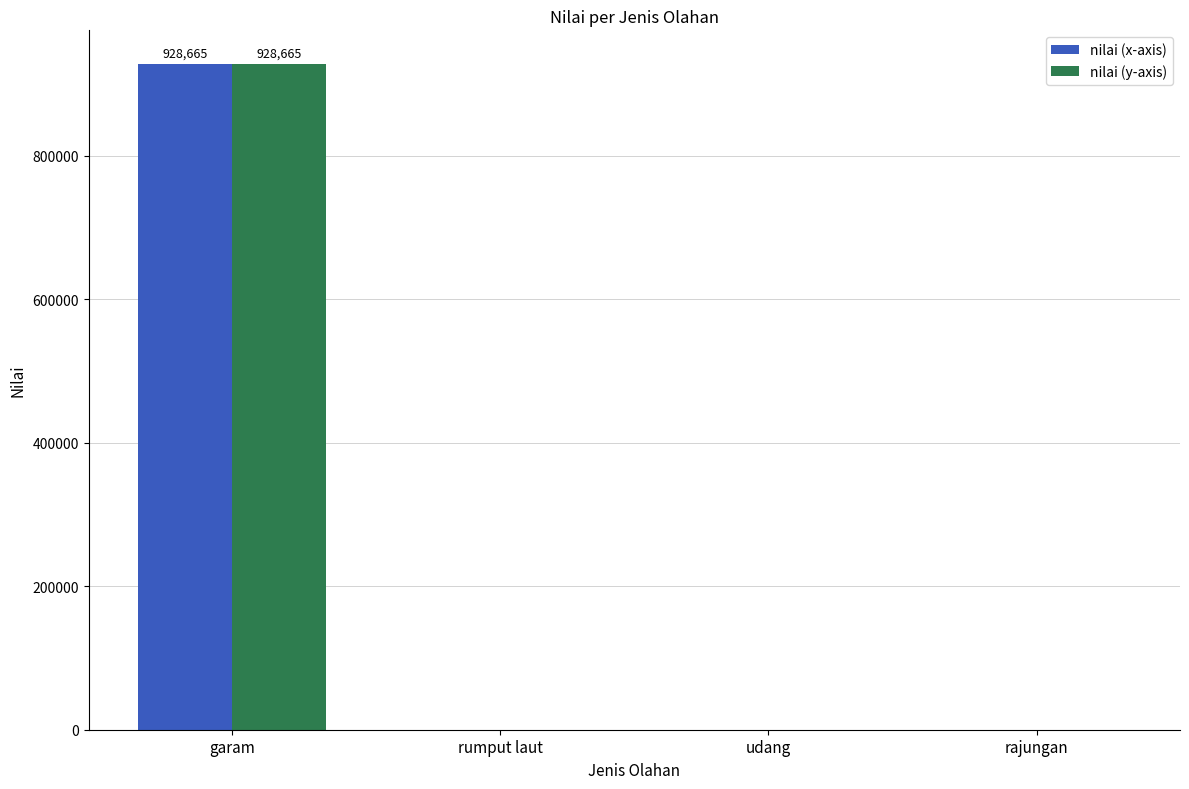

What is the greatest value displayed?

928665